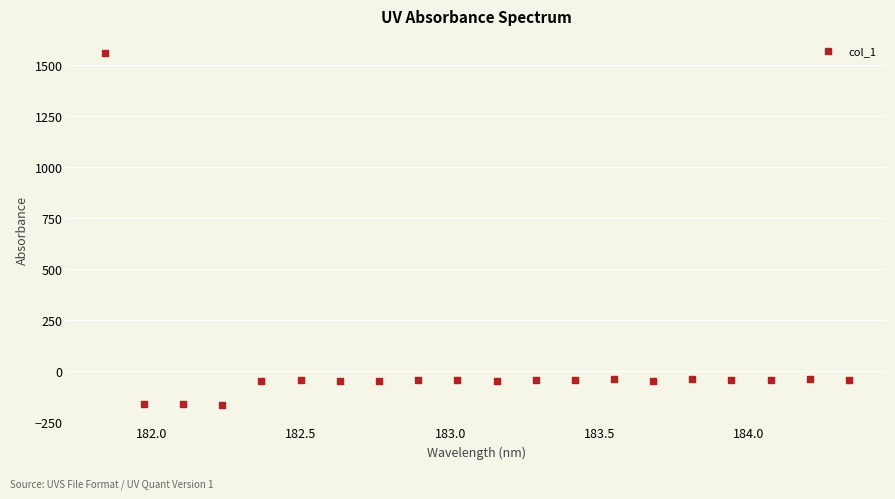

What is the range of X values (max minus min)?

2.5